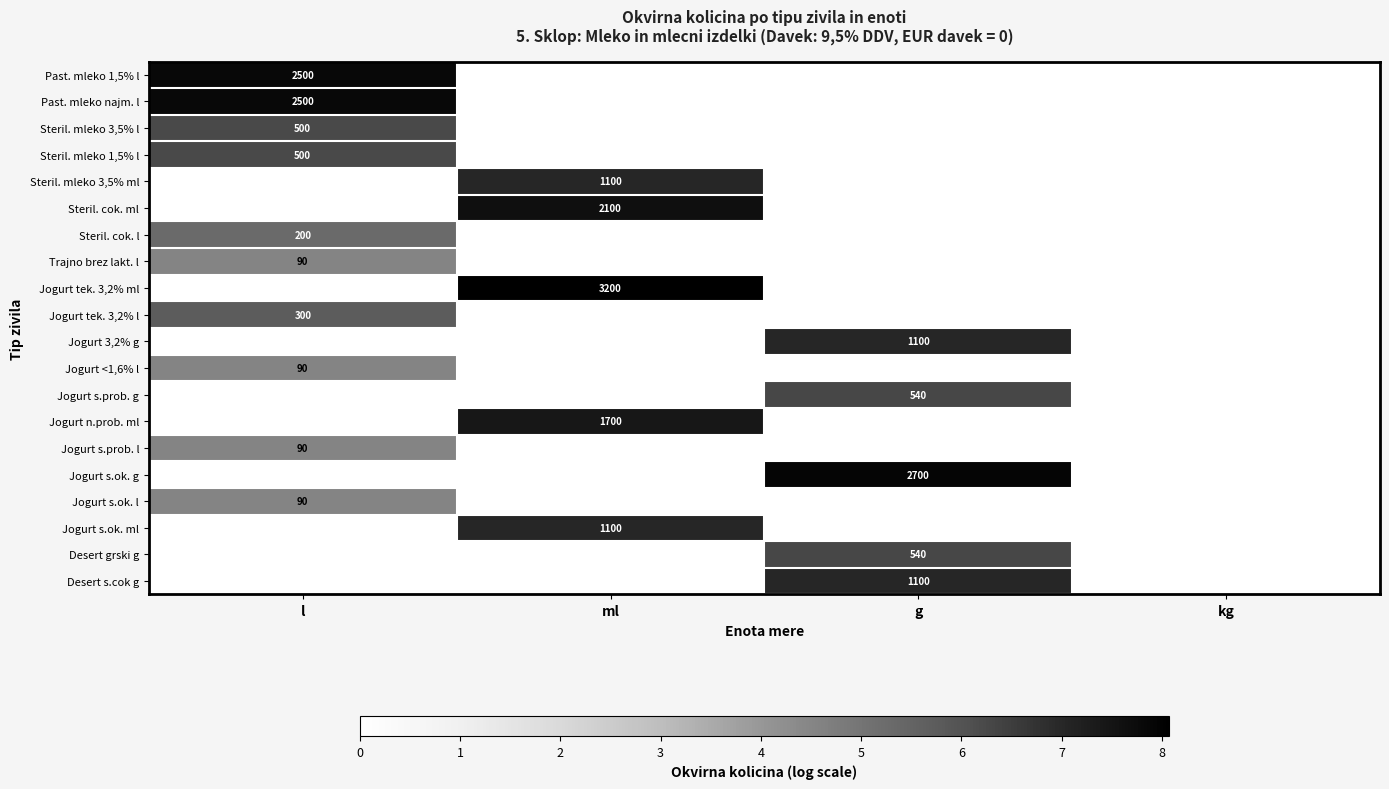

Count the number of categories in the chart.

4